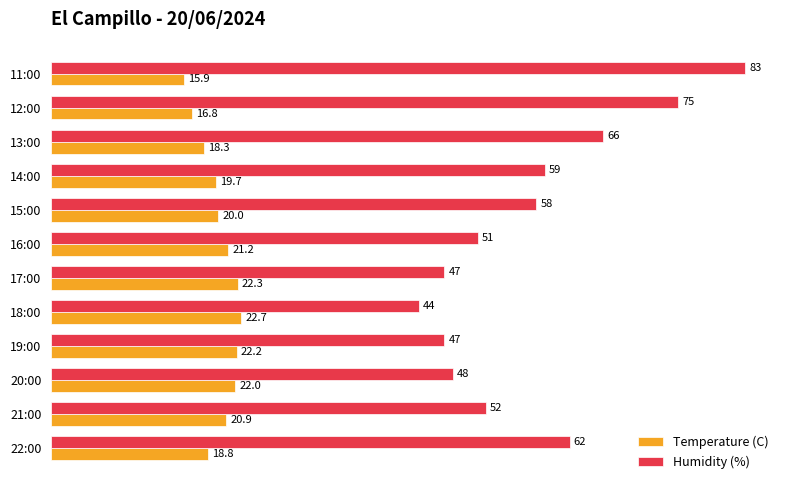

How many data points in Humidity (%) are less than 58?

6